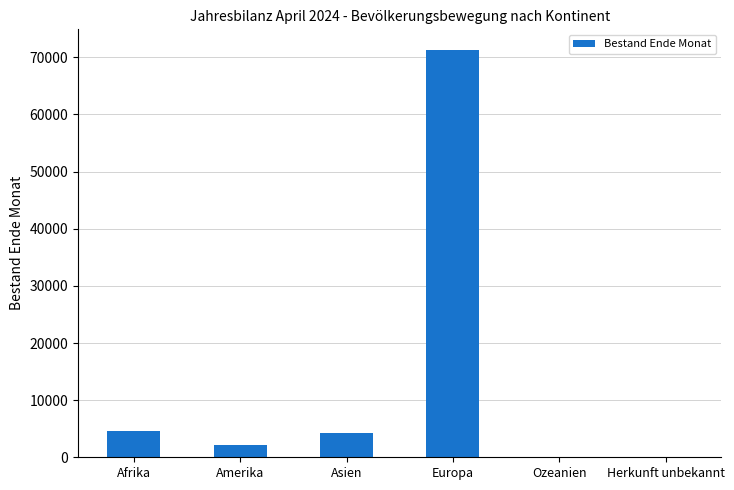

Which category has the highest value across all series?

Europa